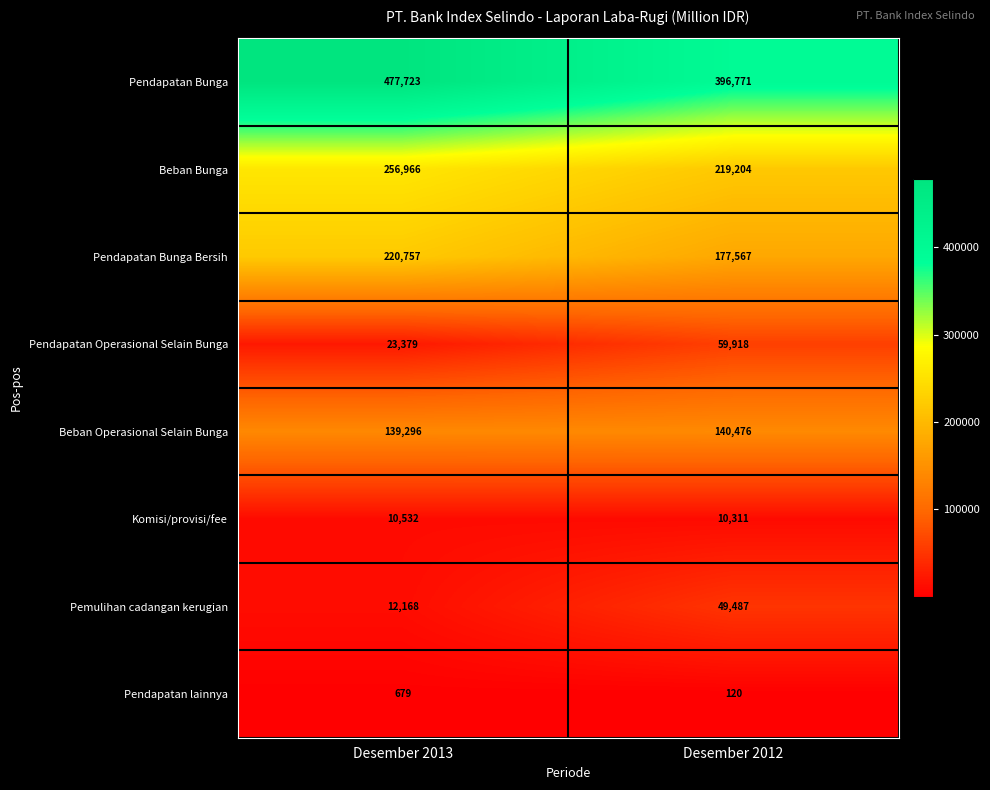

Is it true that Beban Operasional Selain Bunga equals 46335 at Desember 2012?

False